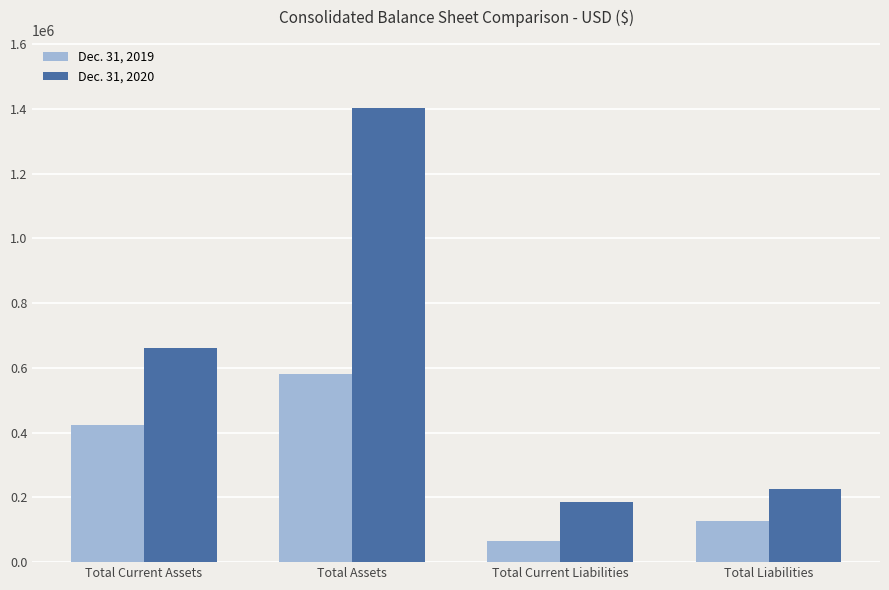

Which series has the largest total across all categories?

Dec. 31, 2020